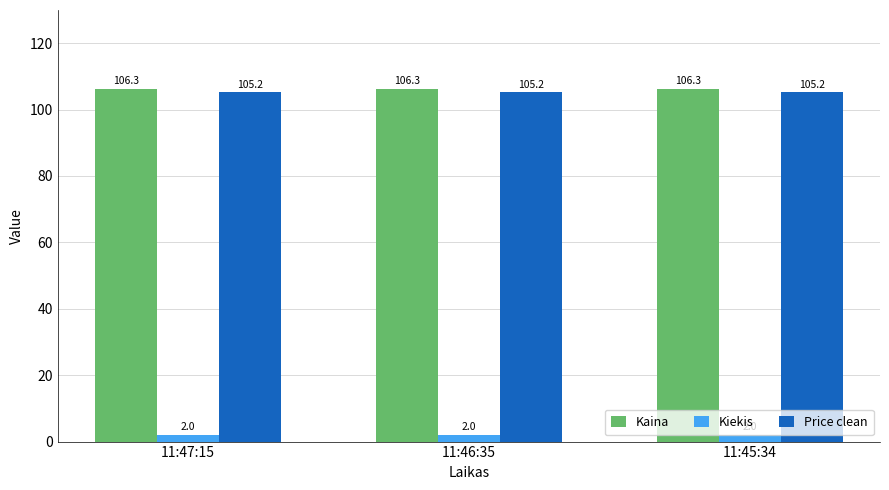

What is the label of the 1st bar from the right?

11:45:34